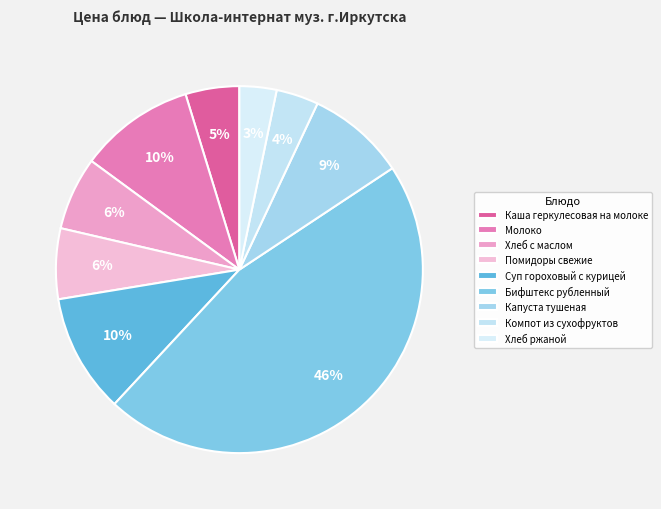

To the nearest percent, what percentage of the pie is Компот из сухофруктов?

4%